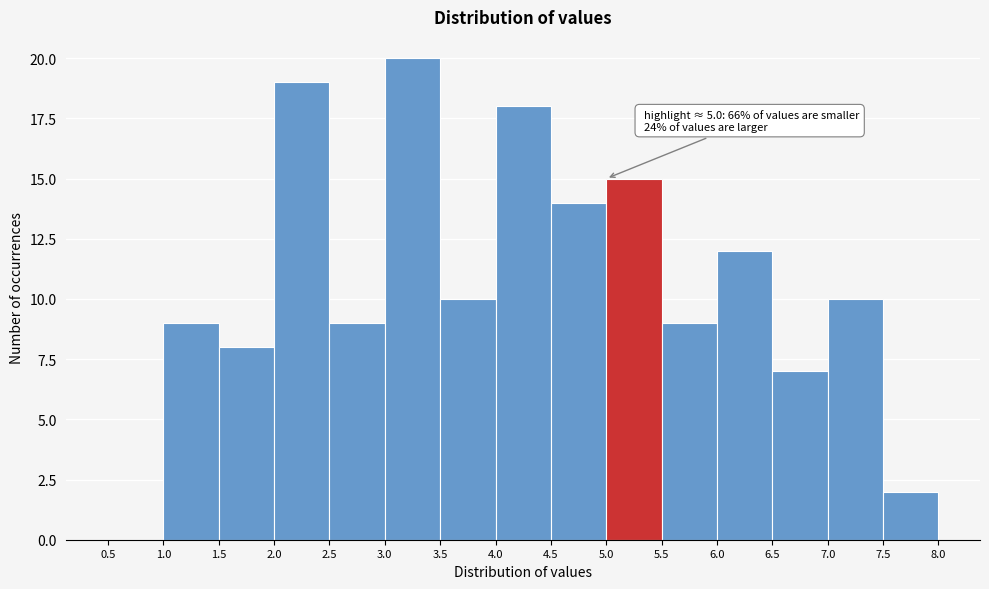

Over which range of the x-axis is the bar tallest?

3.0 to 3.5